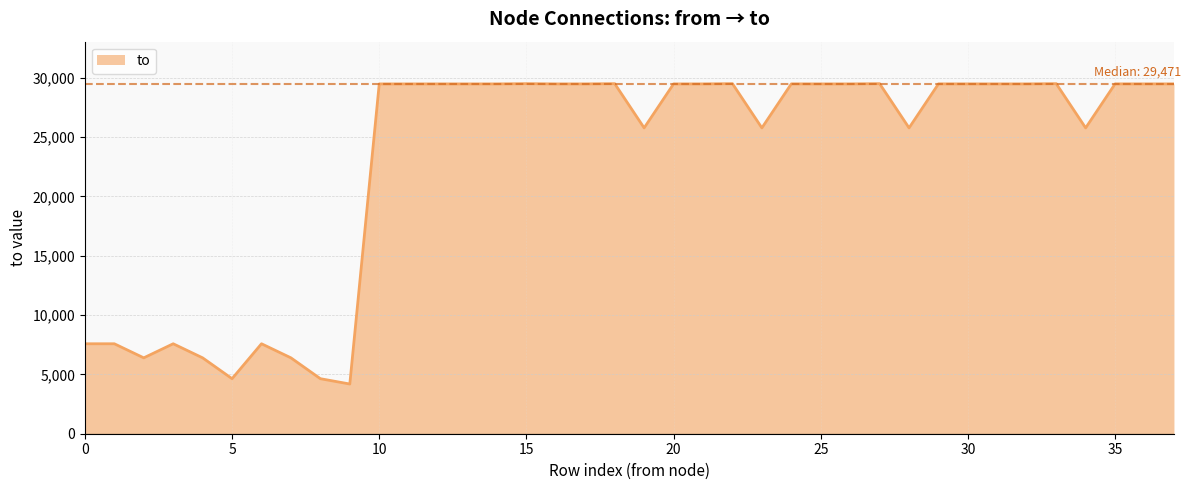

What is the minimum value shown in the chart?

4188